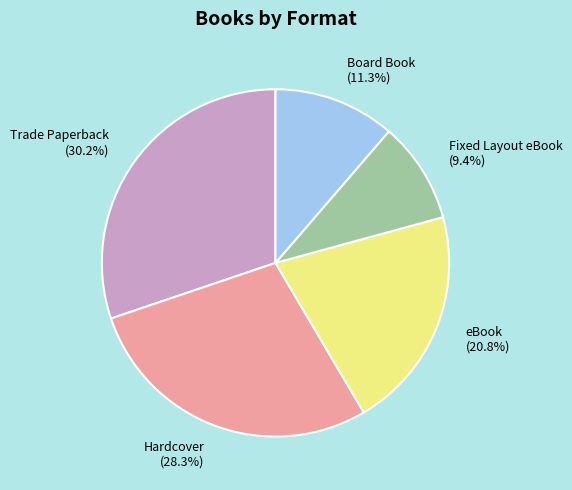

Count the number of slices in the pie.

5